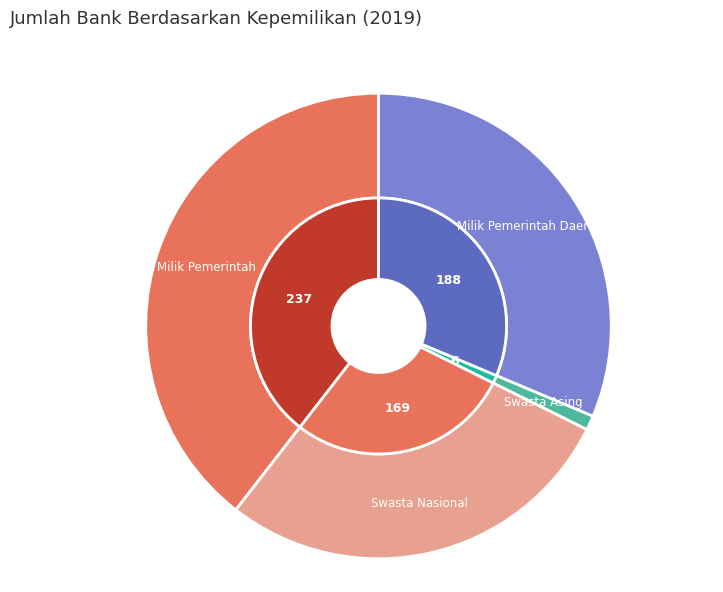

Which has a higher value, Milik Pemerintah Daerah or Swasta Asing?

Milik Pemerintah Daerah